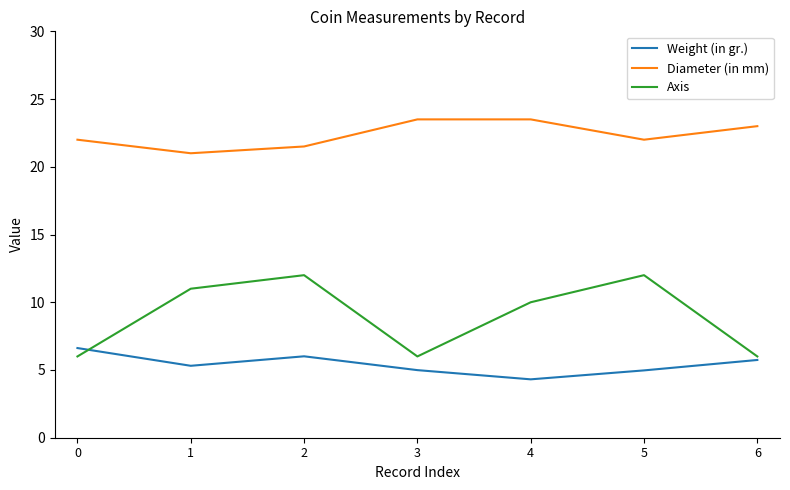

Count the Axis values in the range 6 to 12.

7